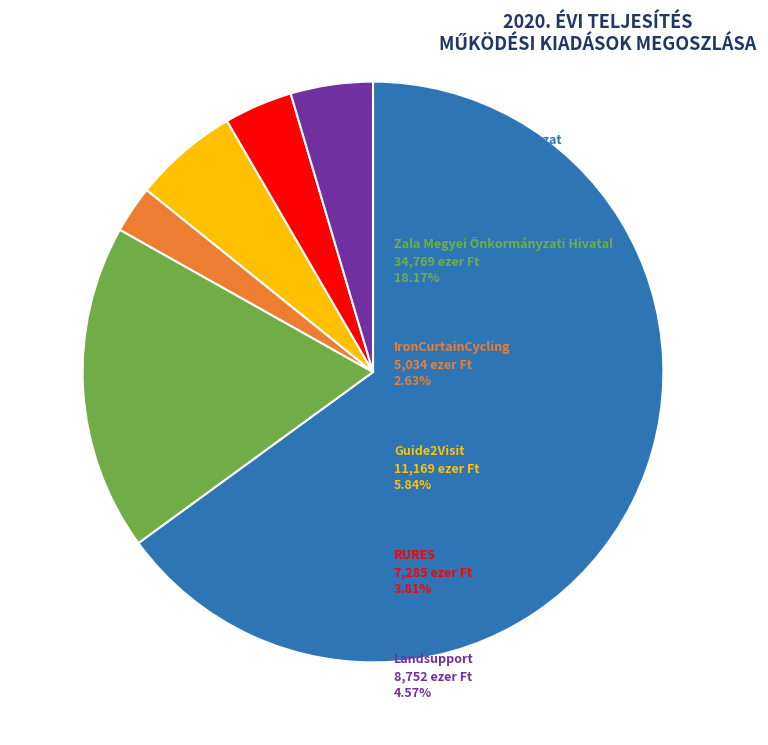

Is there any slice that represents more than half of the pie?

Yes